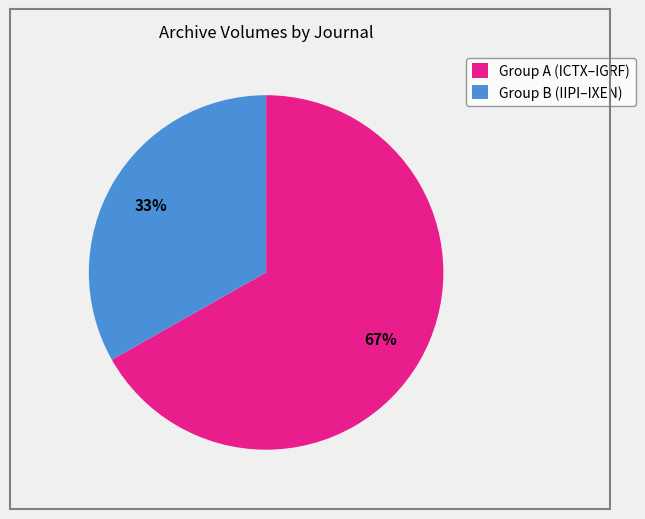

Which category has the smallest portion of the pie?

Group B (IIPI–IXEN)